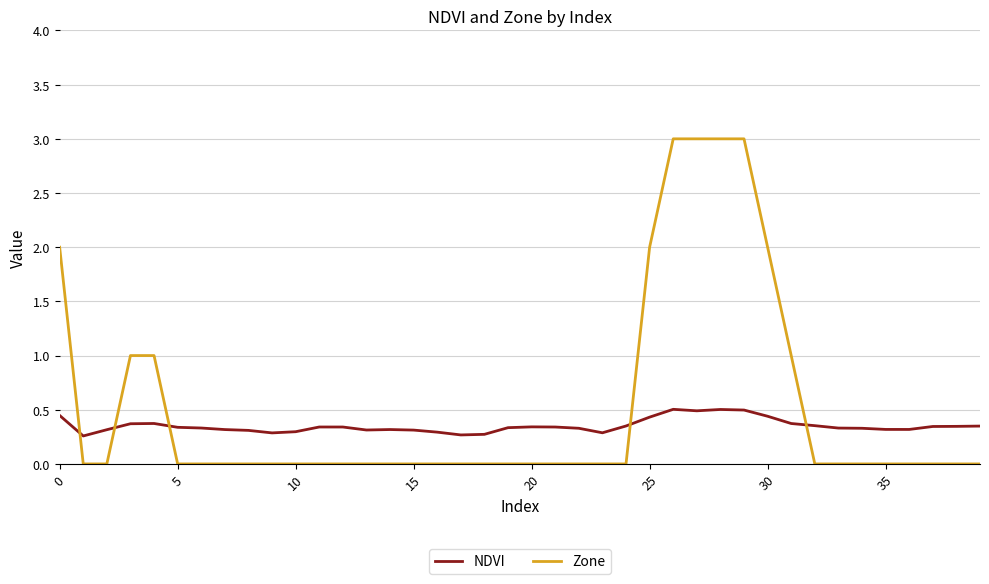

True or false: Zone and NDVI cross at least once.

True